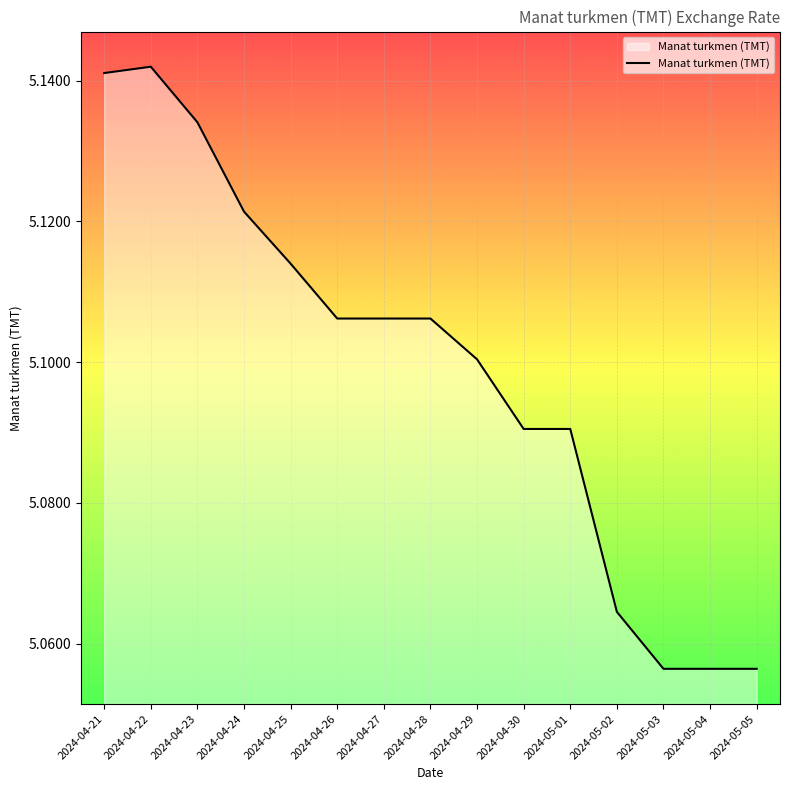

True or false: the data shows 2.0 at 2024-04-28.

False